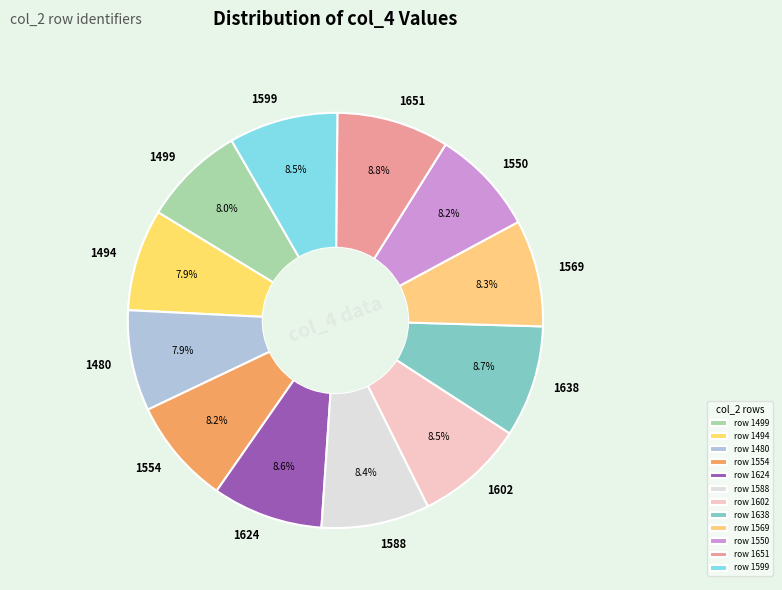

What portion of the pie excludes 1599?

91.5%